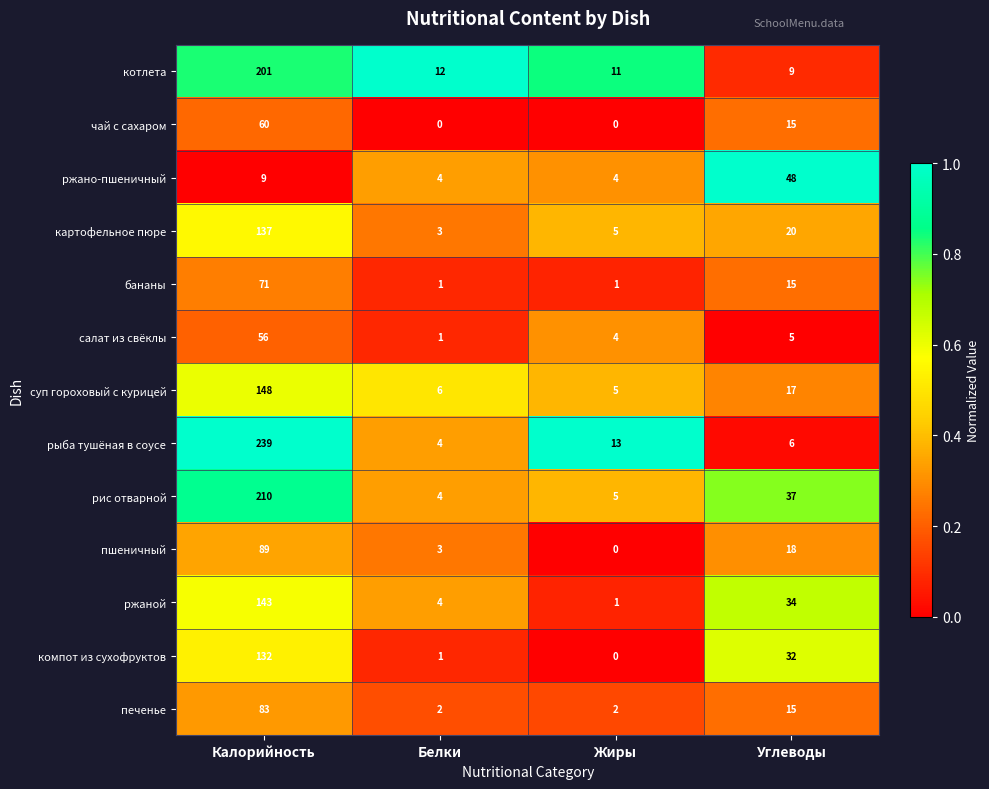

At how many categories does at least one series exceed 0?

4